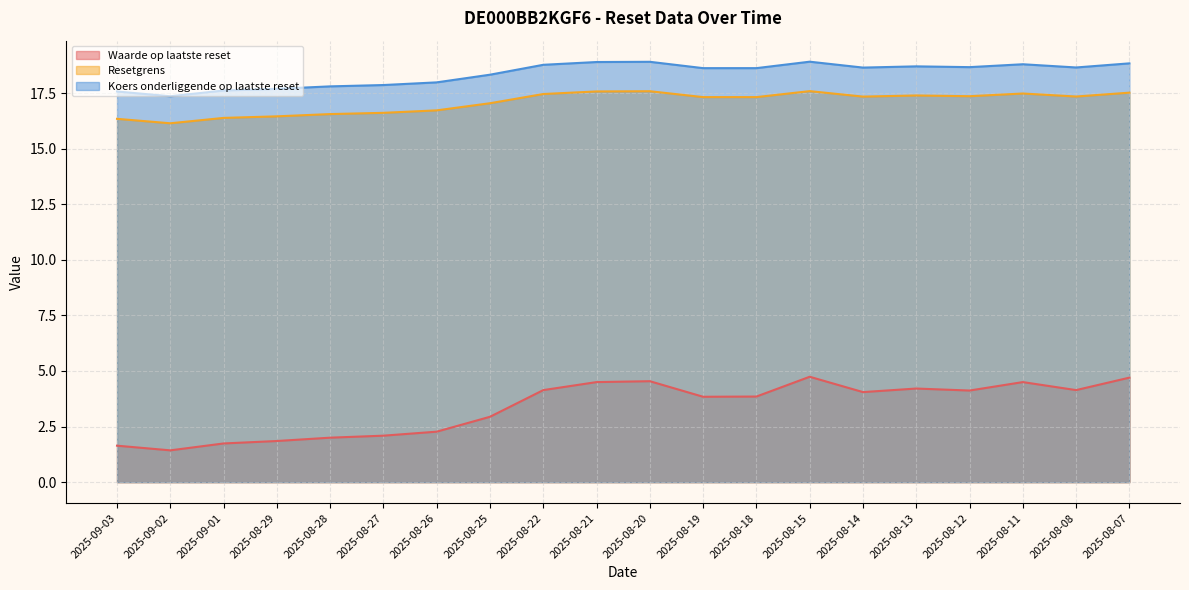

What position from the right is 2025-08-26?

14